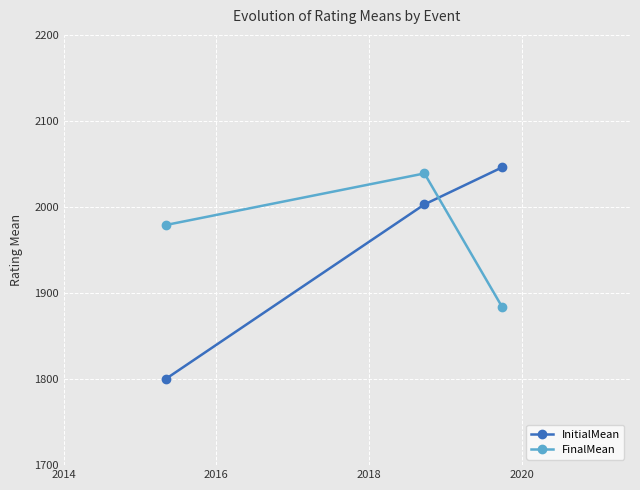

Which series has the widest spread of values?

InitialMean